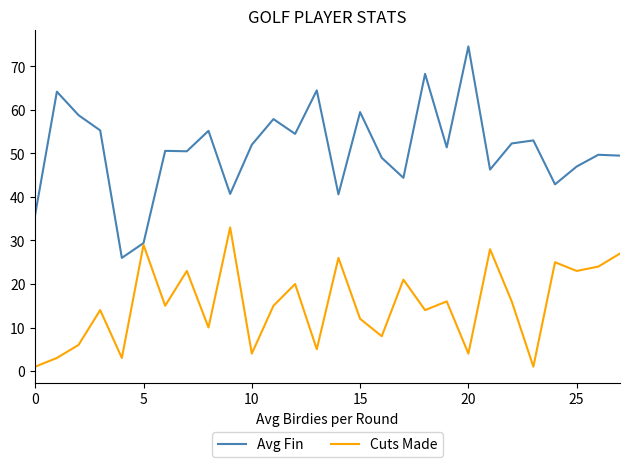

List the series in order of their overall mean, lowest first.

Cuts Made, Avg Fin